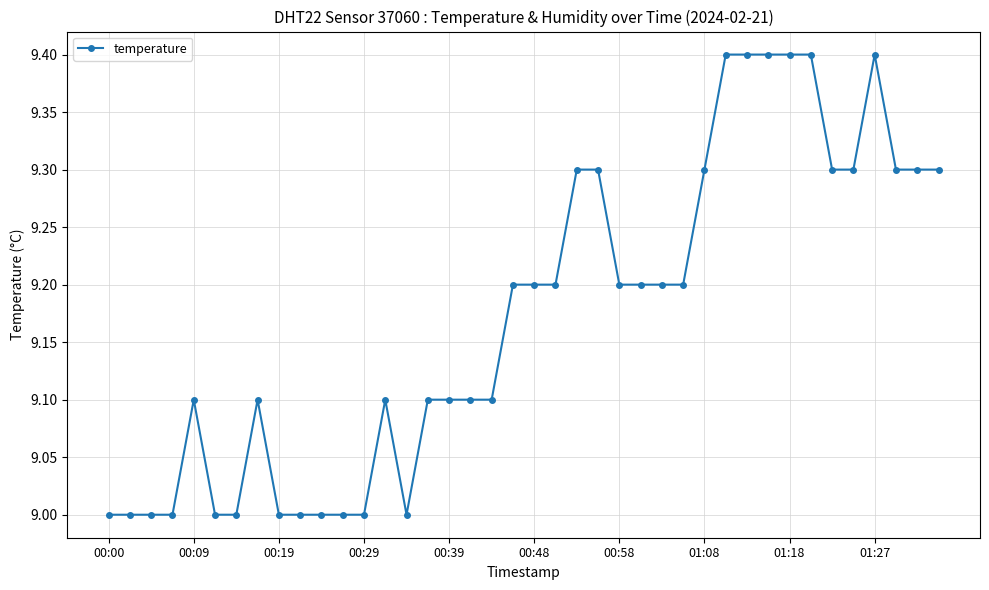

Count the values in the range 9 to 10.

40